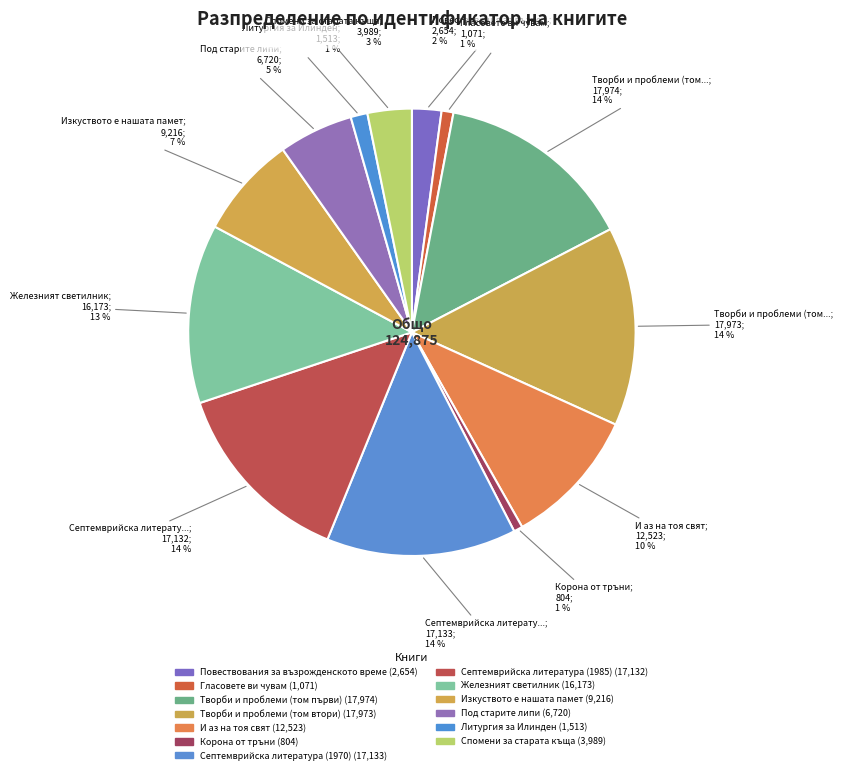

How many segments does this pie chart have?

13